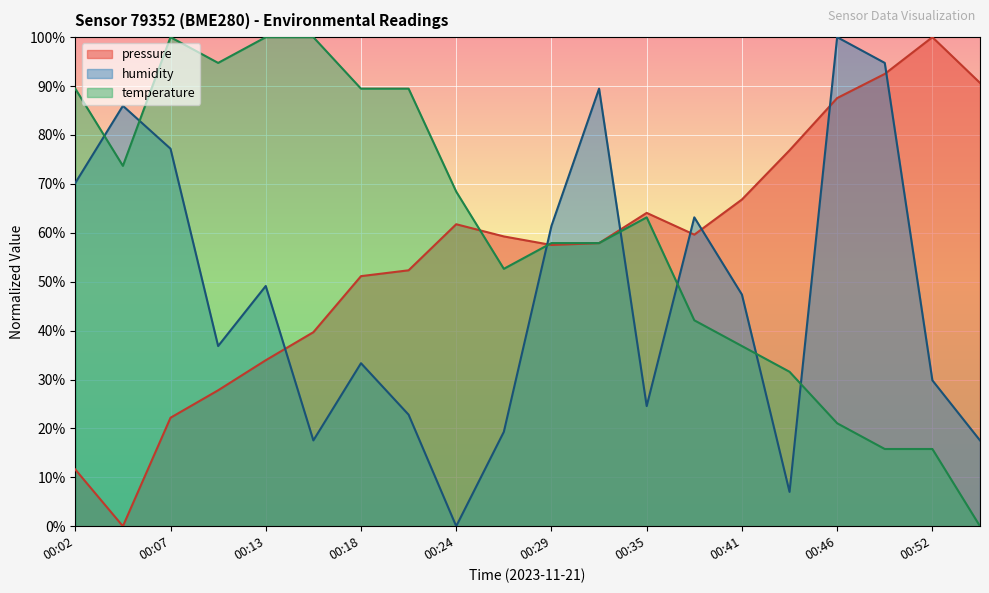

Which series has the largest total across all categories?

temperature